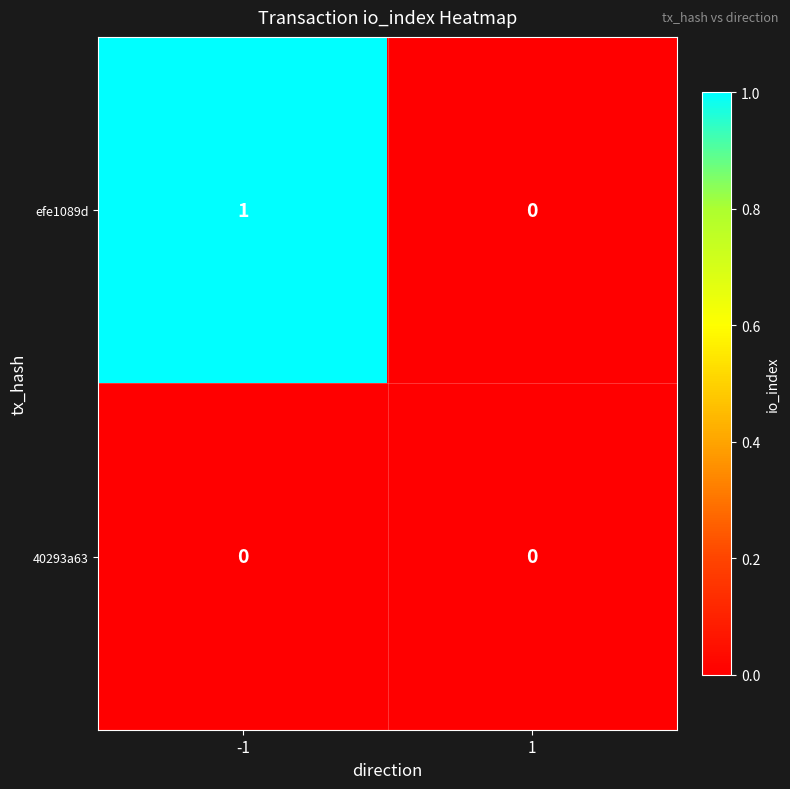

At -1, list the series in order from largest to smallest.

efe1089d, 40293a63